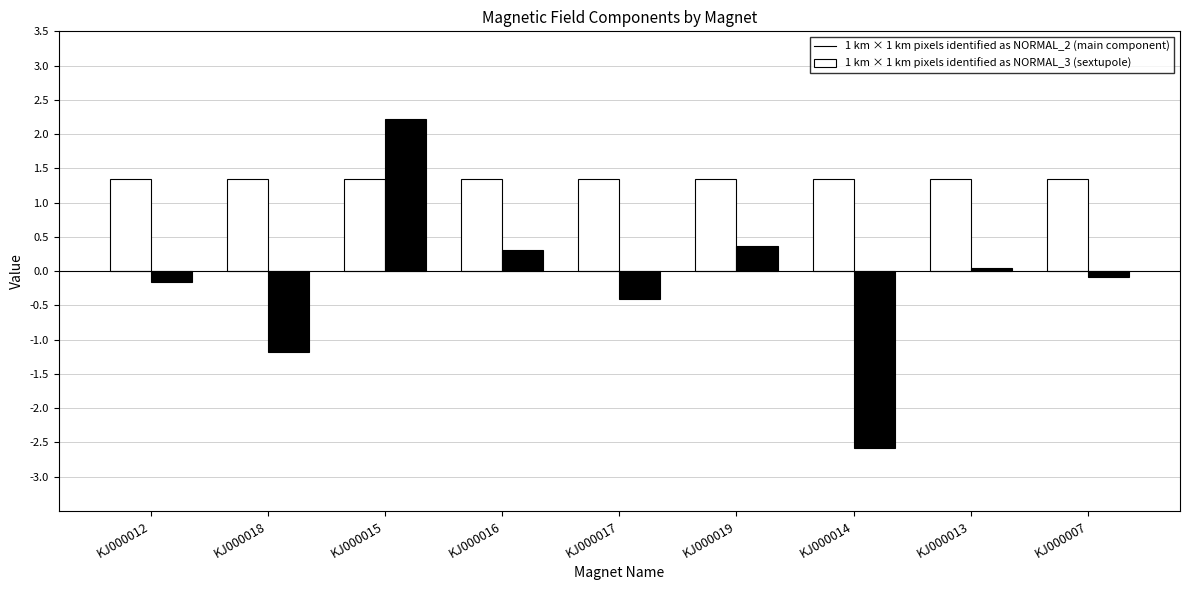

How many data points does each series have?

9